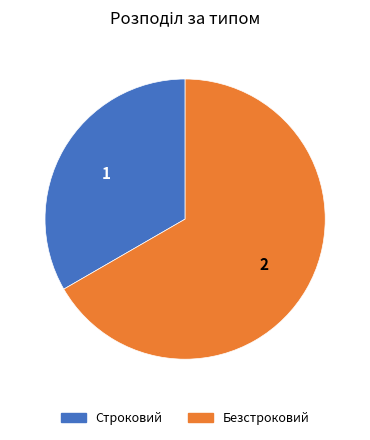

Which slice is the smallest?

Строковий